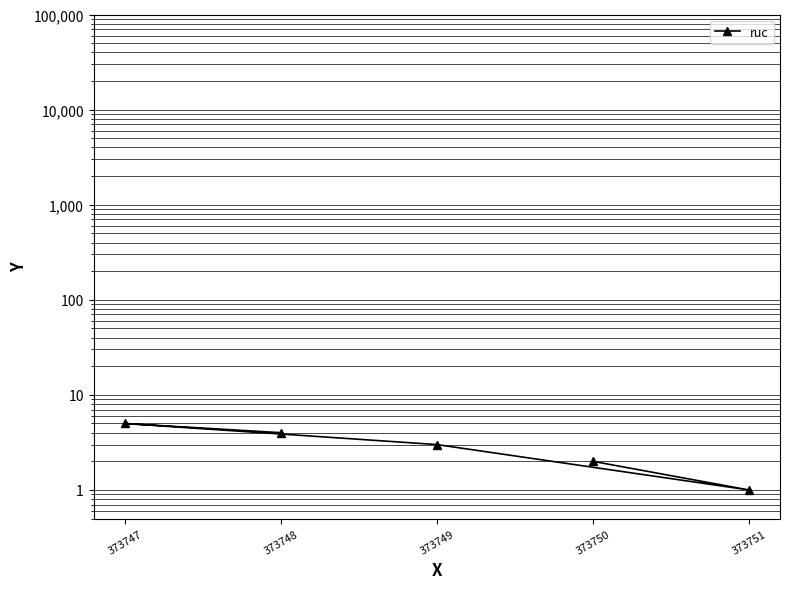

Is this an area chart (filled region under the line)?

No